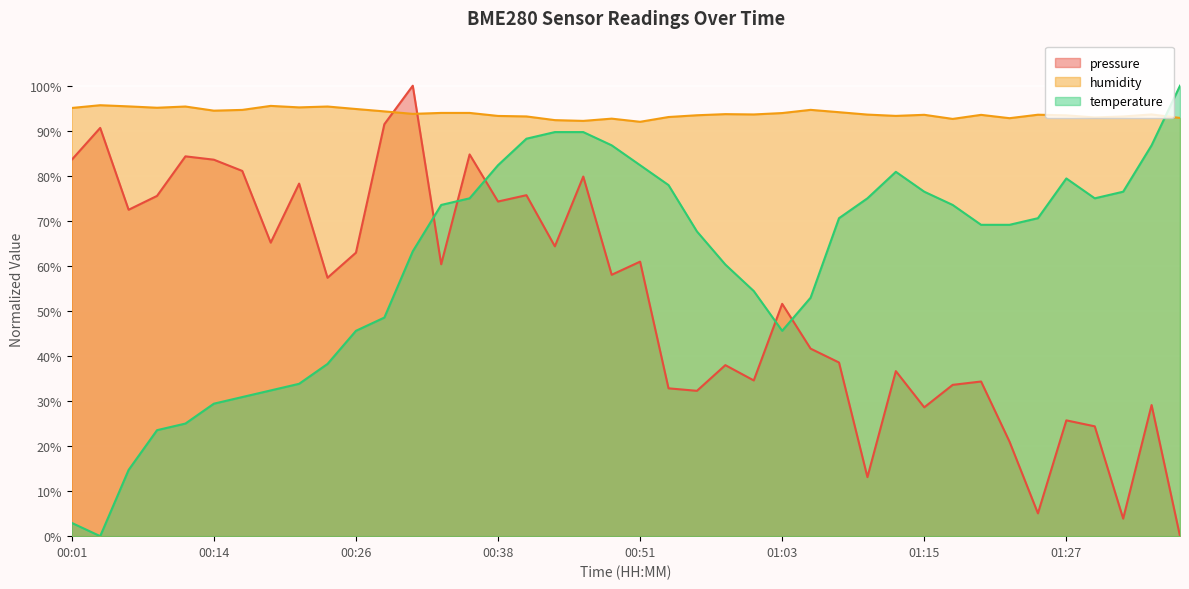

Where does the pressure series first go above 58?

00:01